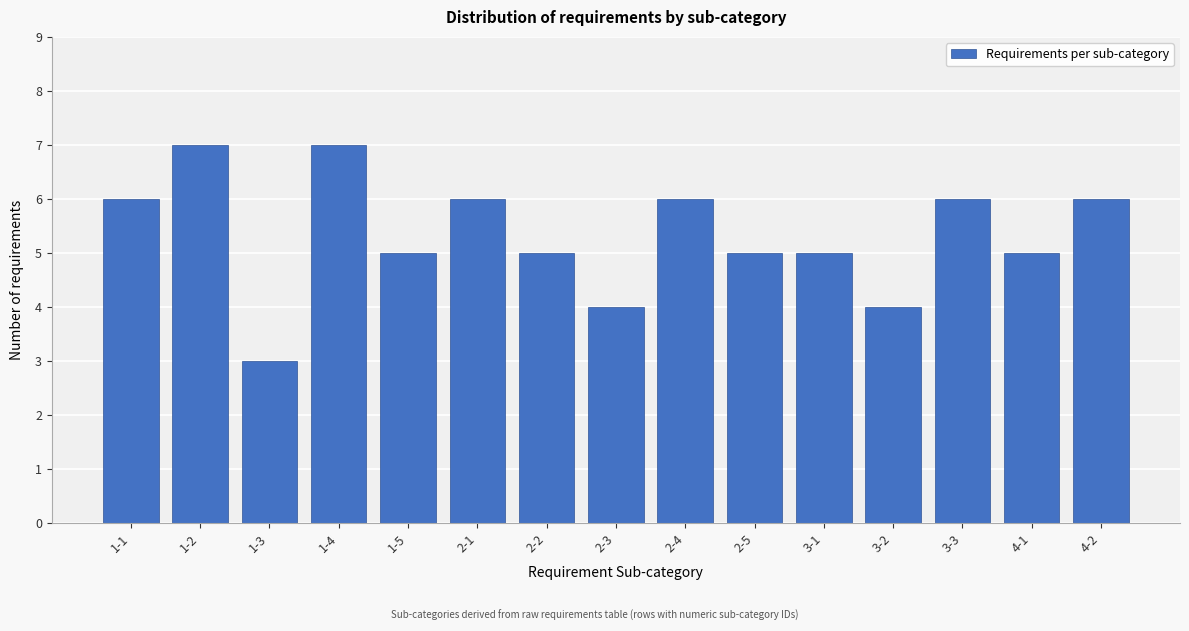

Reading right to left, list all the values displayed in this chart.

6	5	6	4	5	5	6	4	5	6	5	7	3	7	6